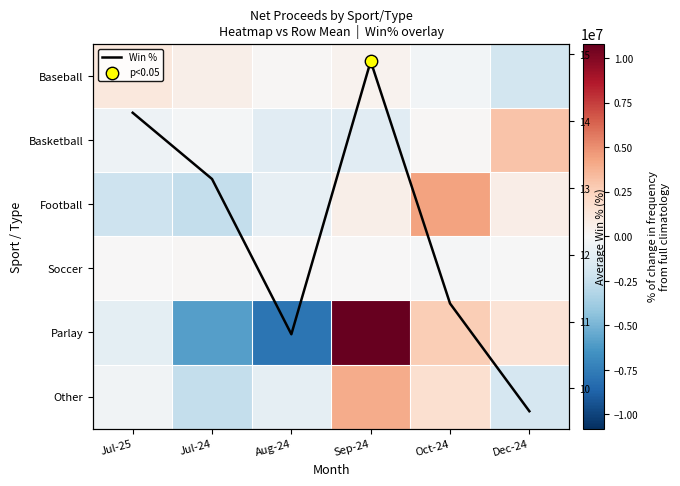

The value of Other at Sep-24 is 4009912.0. True or false?

True